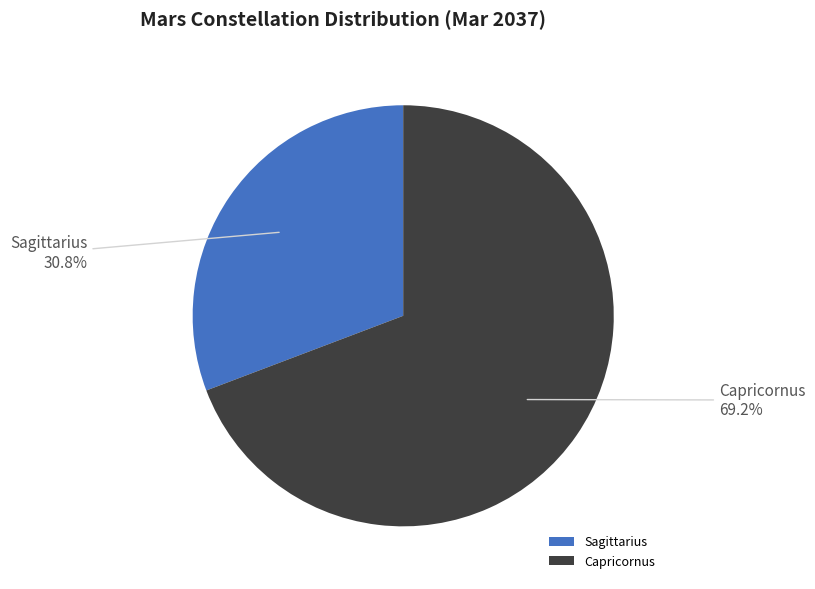

Rank the categories by value from lowest to highest.

Sagittarius, Capricornus